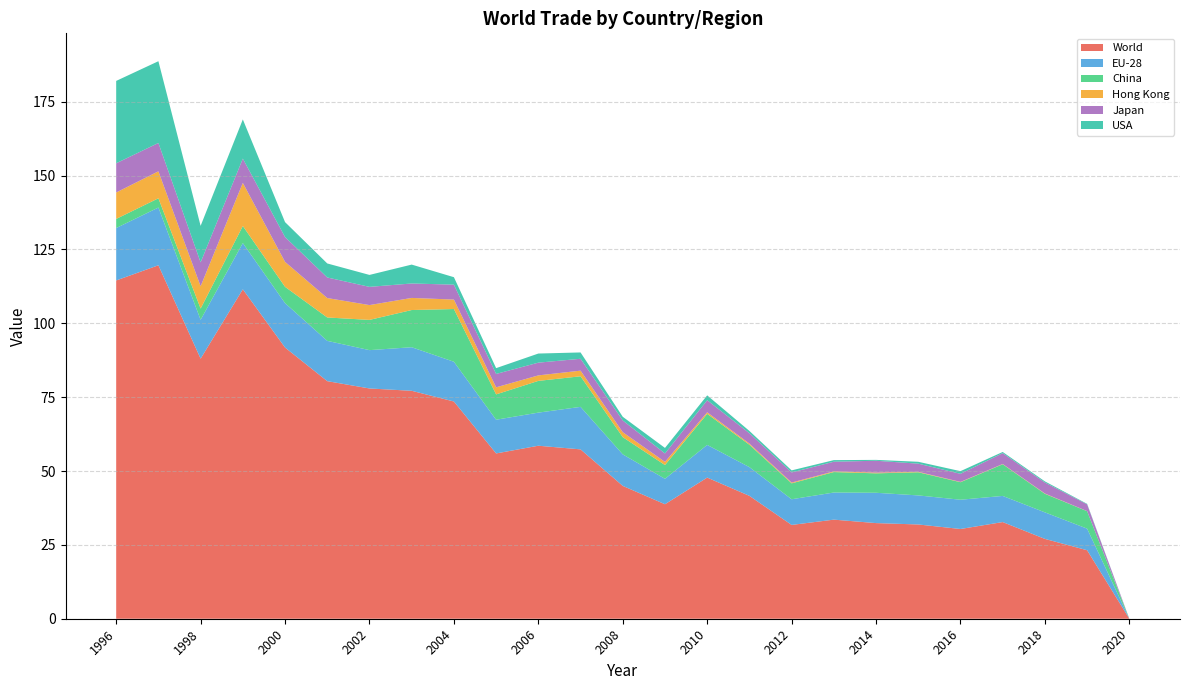

Reading left to right, transcribe all the data shown in this chart.

World: 114.5	119.6	88.0	111.5	91.8	80.4	77.9	77.2	73.5	55.9	58.6	57.3	45.0	38.8	47.8	41.6	31.7	33.5	32.4	31.9	30.4	32.7	27.0	23.2	0.0
EU-28: 17.7	19.5	13.2	15.6	15.0	13.6	13.0	14.7	13.5	11.4	11.2	14.4	10.7	8.6	11.1	9.7	8.7	9.2	10.3	9.8	9.9	8.8	9.0	7.3	0.0
China: 3.1	3.1	3.8	5.8	5.5	7.9	10.2	12.6	17.8	8.6	10.7	10.4	5.8	4.7	10.5	7.6	5.4	6.9	6.6	7.8	5.9	10.7	6.3	5.9	0.0
Hong Kong: 8.9	9.1	7.6	14.6	8.4	6.6	5.0	4.1	3.2	2.4	1.9	1.9	1.7	1.1	0.5	0.4	0.3	0.2	0.2	0.2	0.1	0.1	0.1	0.0	0.0
Japan: 9.9	9.6	8.1	8.2	8.4	7.0	6.2	4.9	5.1	4.5	4.3	4.0	4.0	2.9	4.1	3.5	3.4	3.3	4.0	2.8	2.7	3.7	3.7	2.3	0.0
USA: 27.9	27.7	12.4	13.3	5.1	4.7	4.0	6.4	2.5	2.0	3.1	2.1	1.2	1.9	1.6	0.8	0.7	0.5	0.3	0.6	0.9	0.4	0.4	0.2	0.0